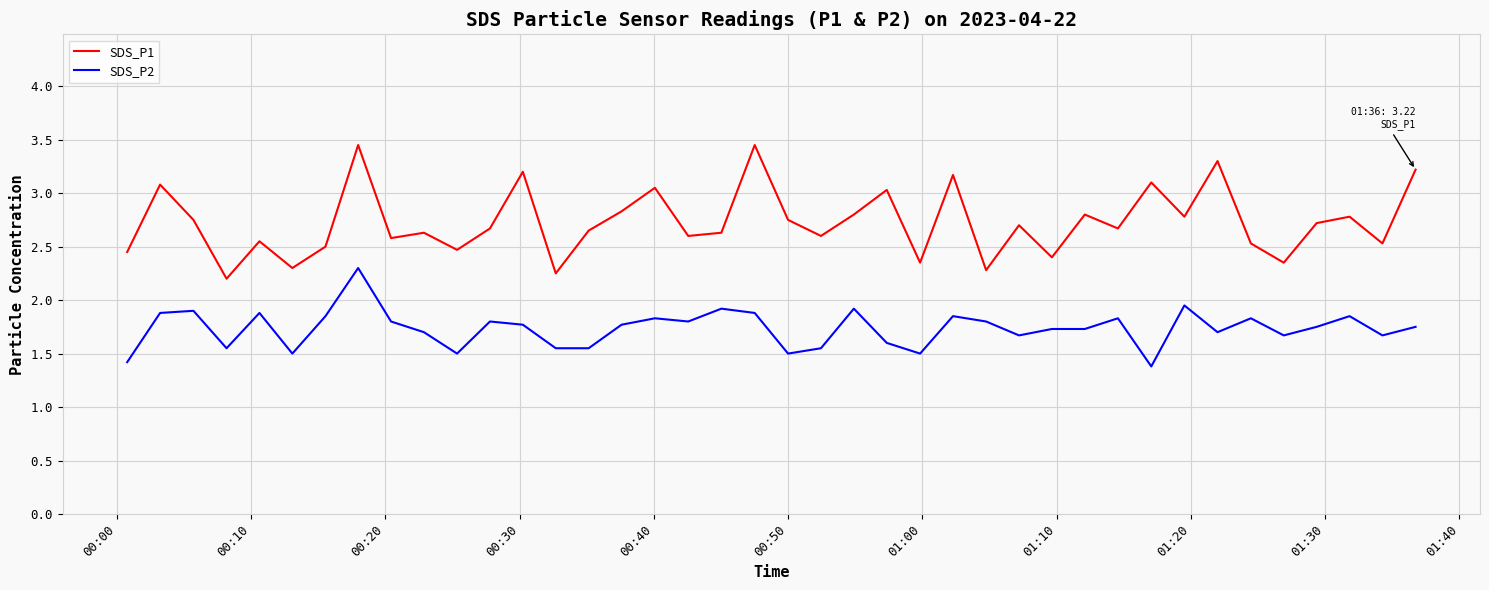

True or false: SDS_P1 and SDS_P2 cross at least once.

False